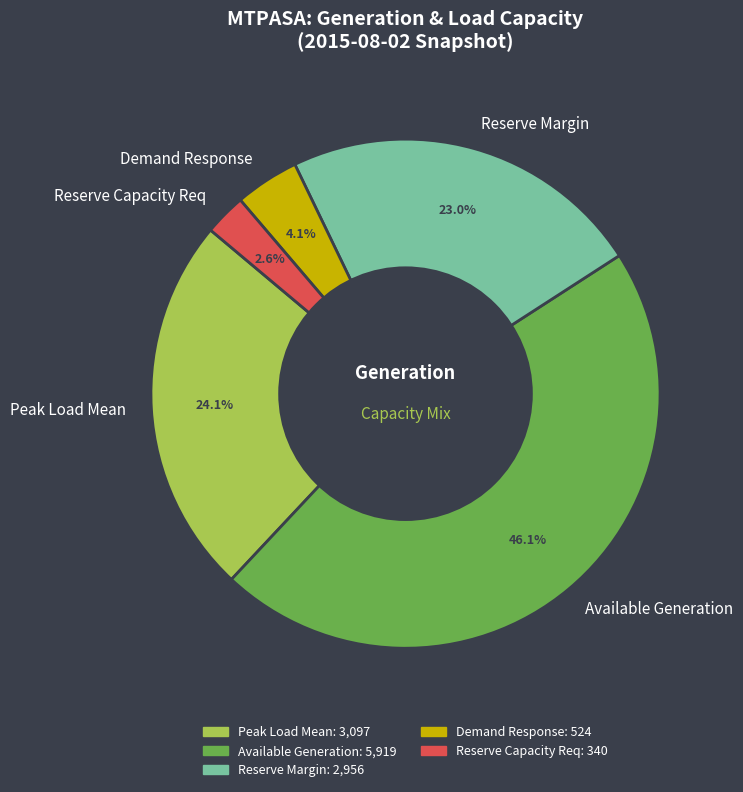

What is the ratio of the value at Peak Load Mean to the value at Available Generation?

0.5